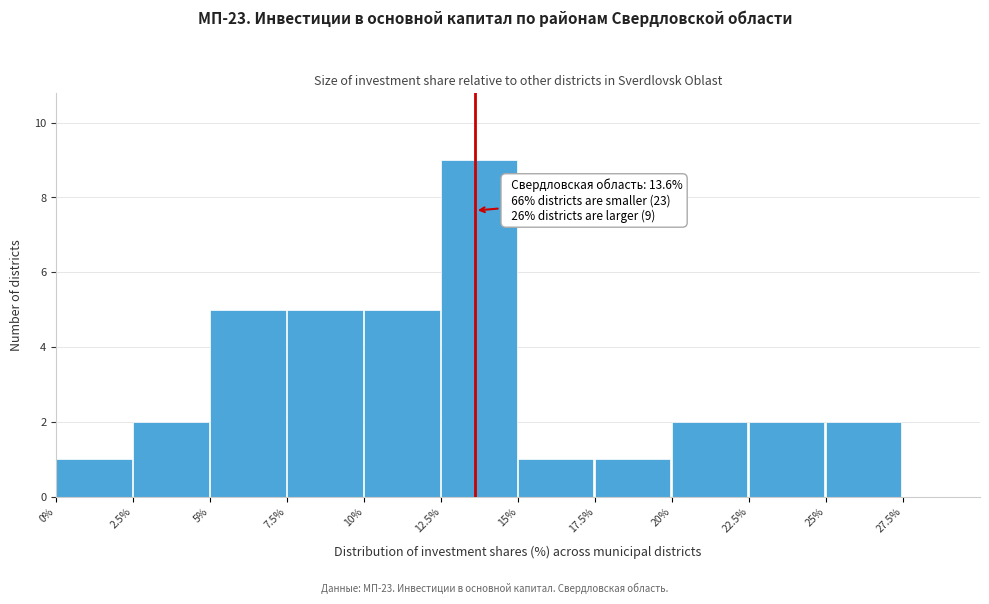

Which range on the x-axis has the tallest bar?

12.5% to 15%